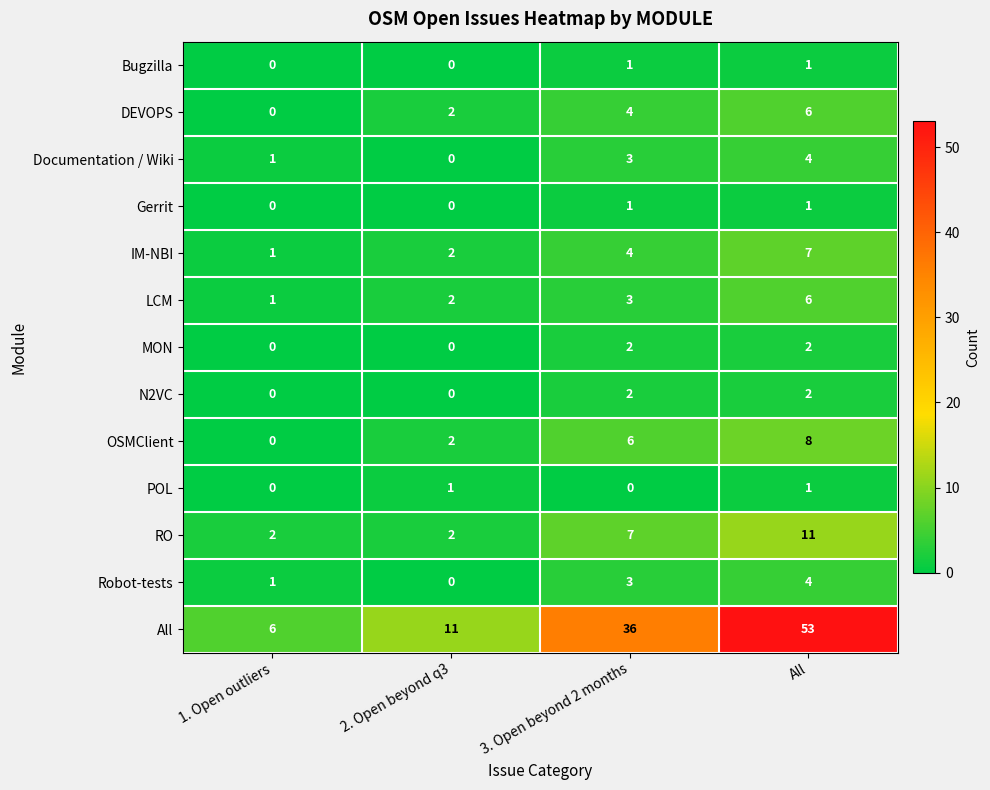

What is the difference between the highest and lowest values at All?

52